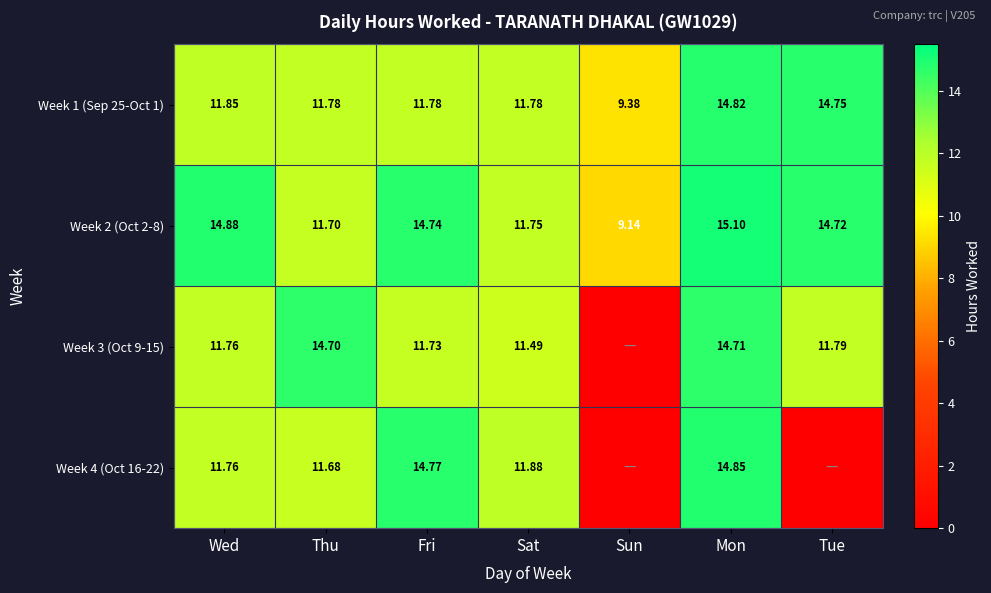

Is the value of Week 2 (Oct 2-8) at Tue greater than the value of Week 1 (Sep 25-Oct 1) at Tue?

No